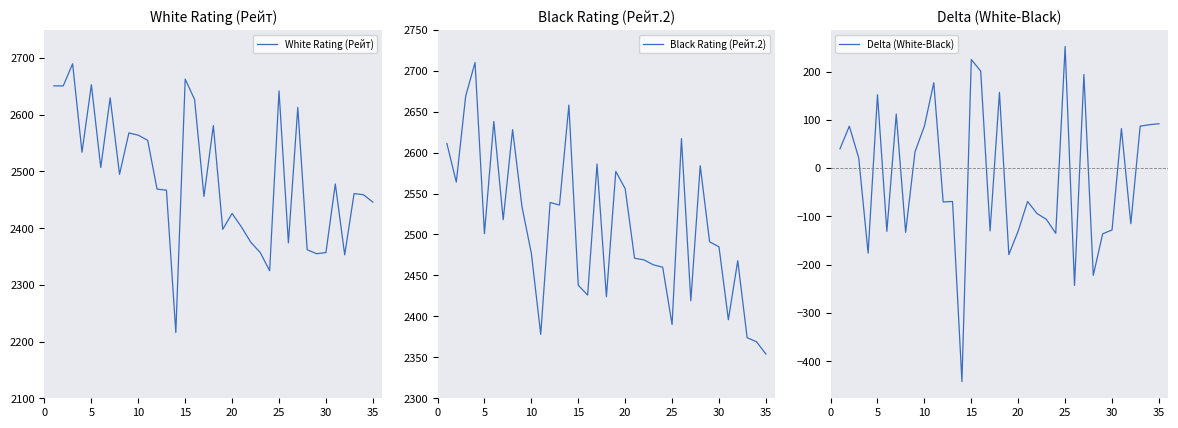

Reading left to right, what are all the values shown in this chart?

White Rating (Рейт): 2651	2651	2690	2534	2653	2507	2630	2495	2568	2564	2555	2469	2467	2216	2663	2627	2456	2581	2398	2426	2402	2375	2357	2325	2642	2374	2613	2362	2355	2357	2478	2353	2461	2459	2446
Black Rating (Рейт.2): 2611	2564	2669	2710	2501	2638	2518	2628	2534	2477	2378	2539	2536	2658	2438	2426	2586	2424	2577	2556	2471	2469	2463	2460	2390	2617	2419	2584	2491	2485	2396	2468	2374	2369	2354
Delta (White-Black): 40	87	21	-176	152	-131	112	-133	34	87	177	-70	-69	-442	225	201	-130	157	-179	-130	-69	-94	-106	-135	252	-243	194	-222	-136	-128	82	-115	87	90	92